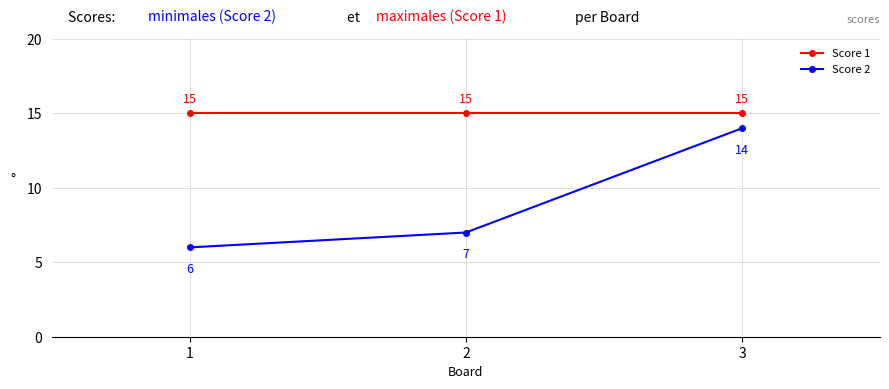

Which series changed the most between 1 and 3?

Score 2